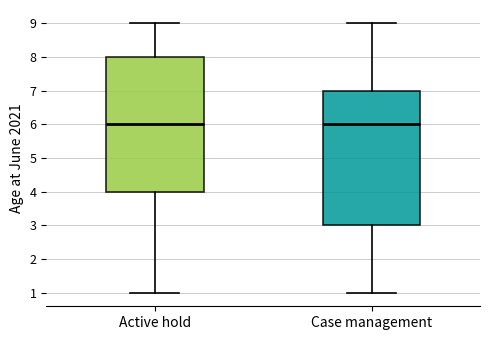

Reading left to right, transcribe this box plot: for each box, give where its median line is, the range the box spans, and where its two whiskers end, as read against the y-axis. The values are not printed on the chart, so give them approximately, as read against the axis.

Active hold: median 6, box 4 to 8, whiskers 1 to 9
Case management: median 6, box 3 to 7, whiskers 1 to 9